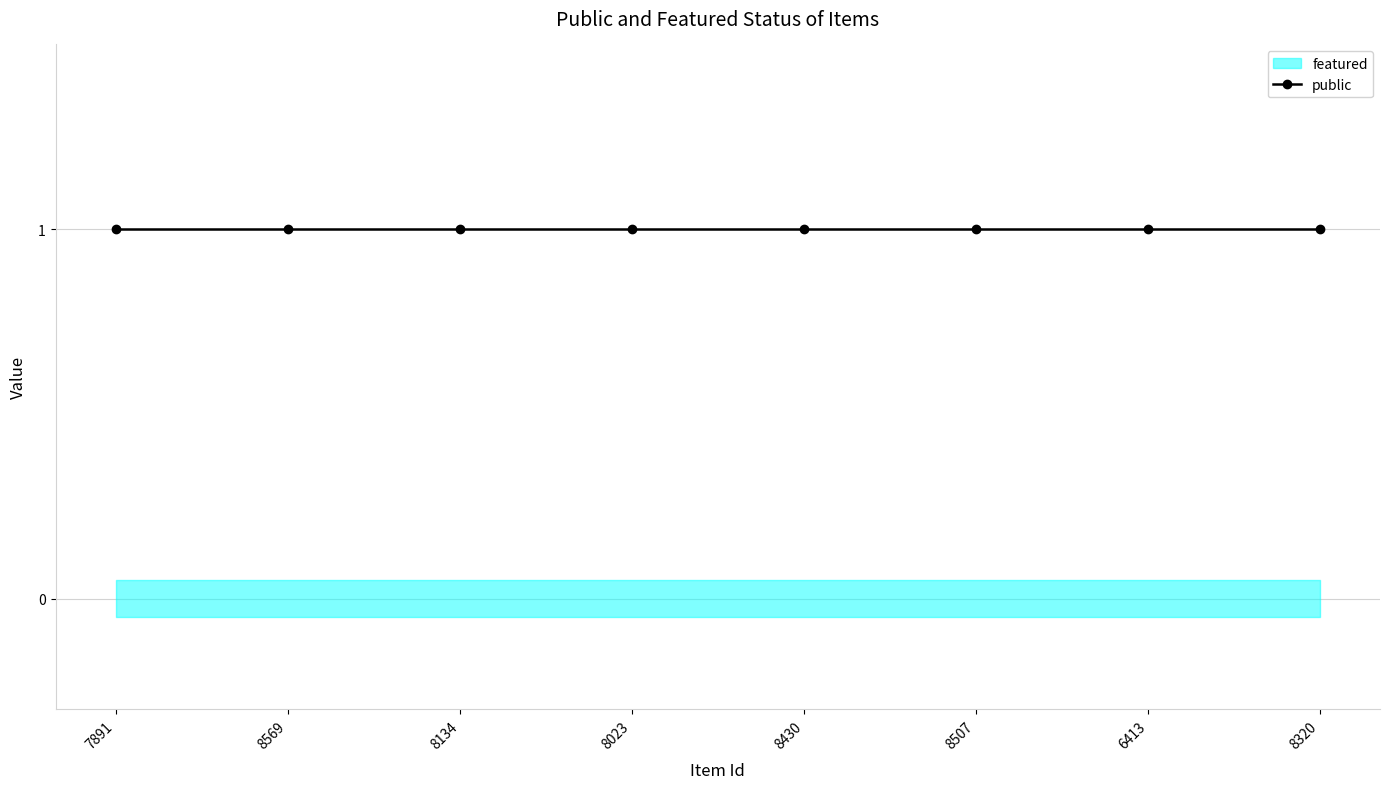

True or false: public and featured intersect in this chart.

False